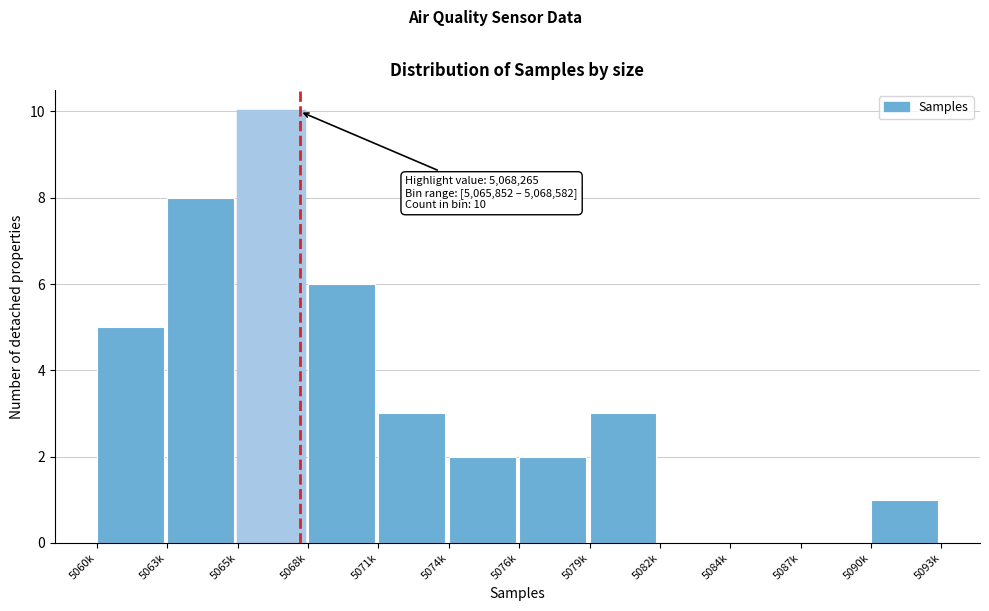

Reading right to left, list all the values displayed in this chart.

5090k=1	5087k=0	5084k=0	5082k=0	5079k=3	5076k=2	5074k=2	5071k=3	5068k=6	5065k=10	5063k=8	5060k=5